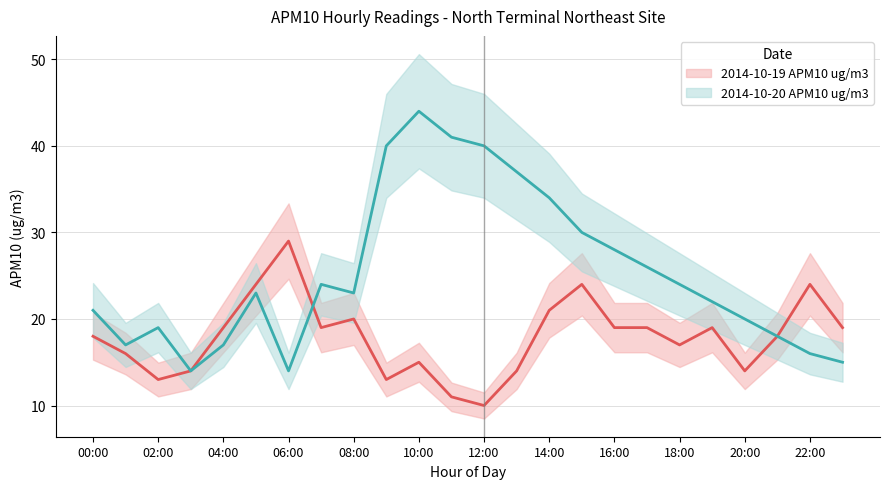

At which label does 2014-10-20 APM10 ug/m3 first exceed 23?

07:00